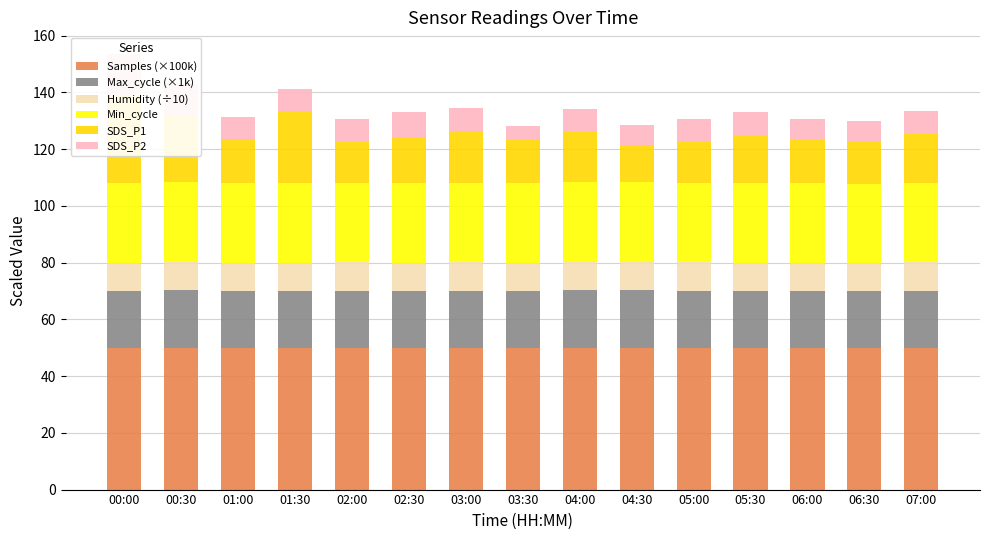

Count the number of data series in this chart.

6